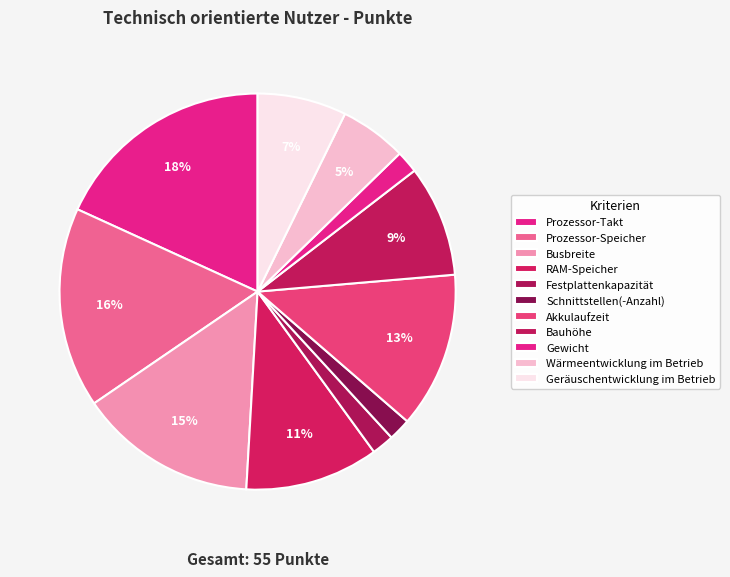

Is there any slice that represents more than half of the pie?

No